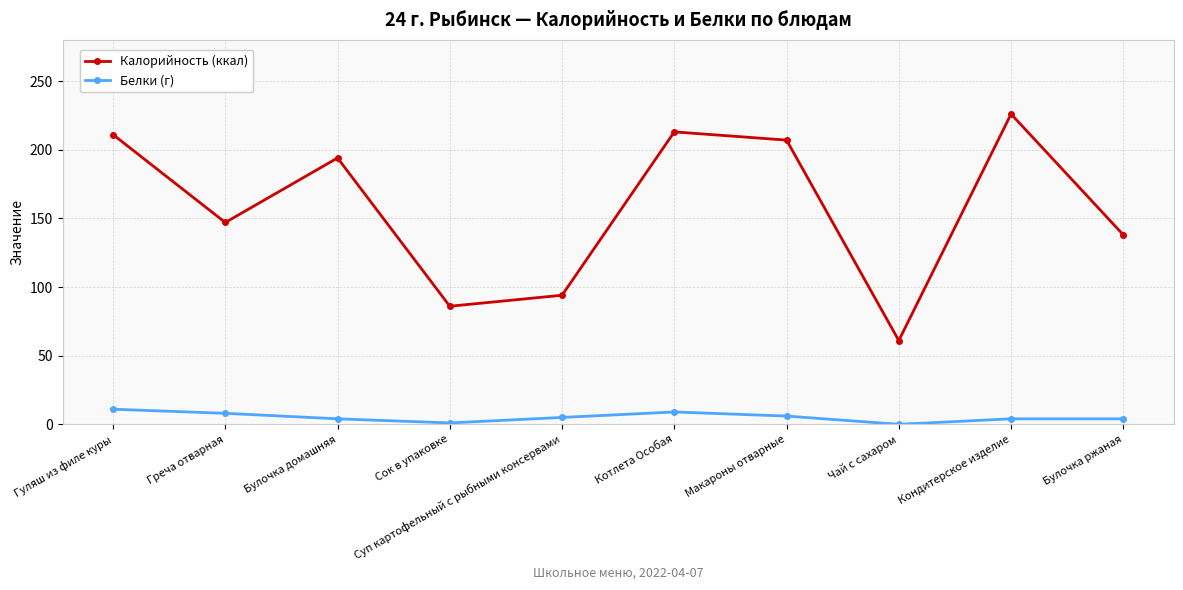

True or false: Калорийность (ккал) has more than 0 interior local peaks.

True